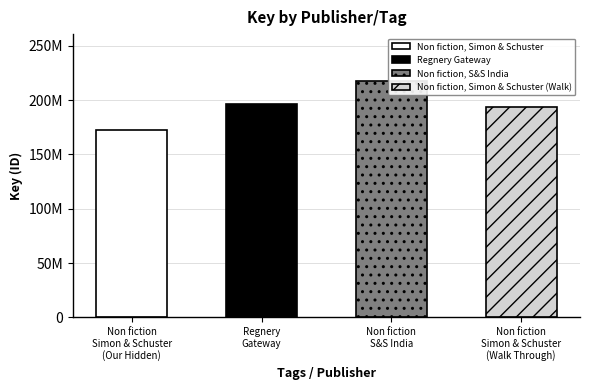

What is the difference between the values at Regnery Gateway and Non fiction, Simon & Schuster?

24237263